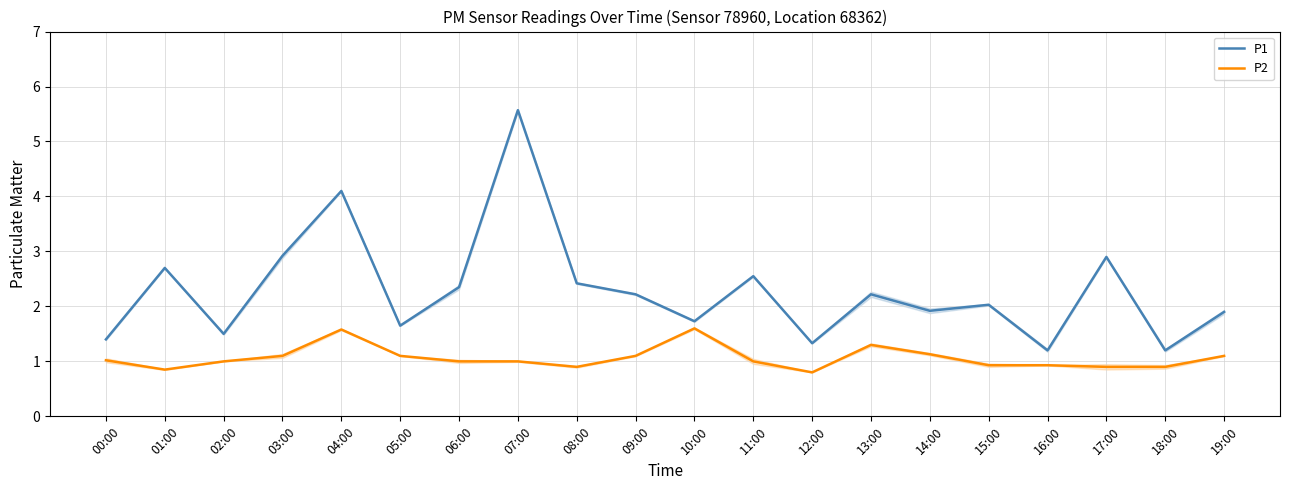

At 10:00, list the series in order from largest to smallest.

P1, P2